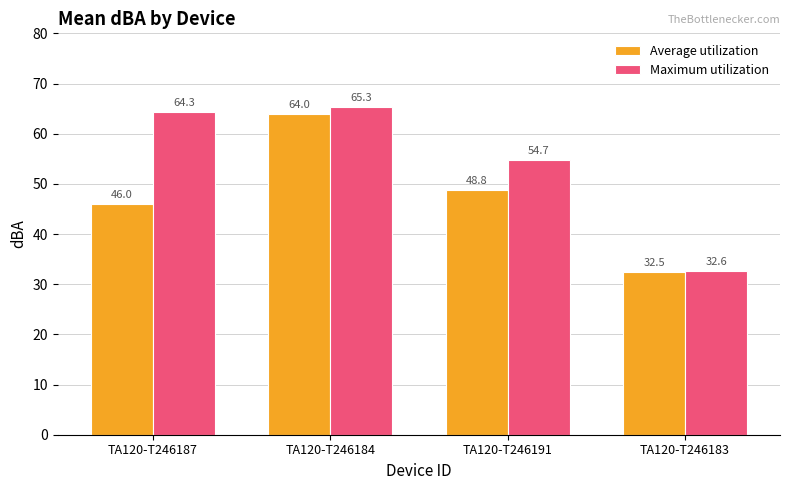

What is the sum of all Average utilization values?

191.3